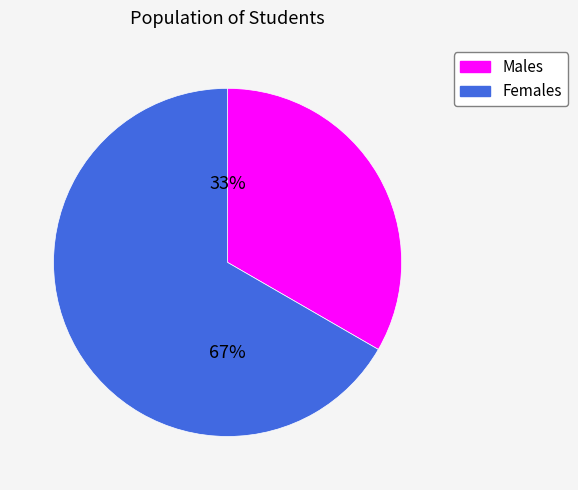

To the nearest percent, what is the average slice percentage?

50%